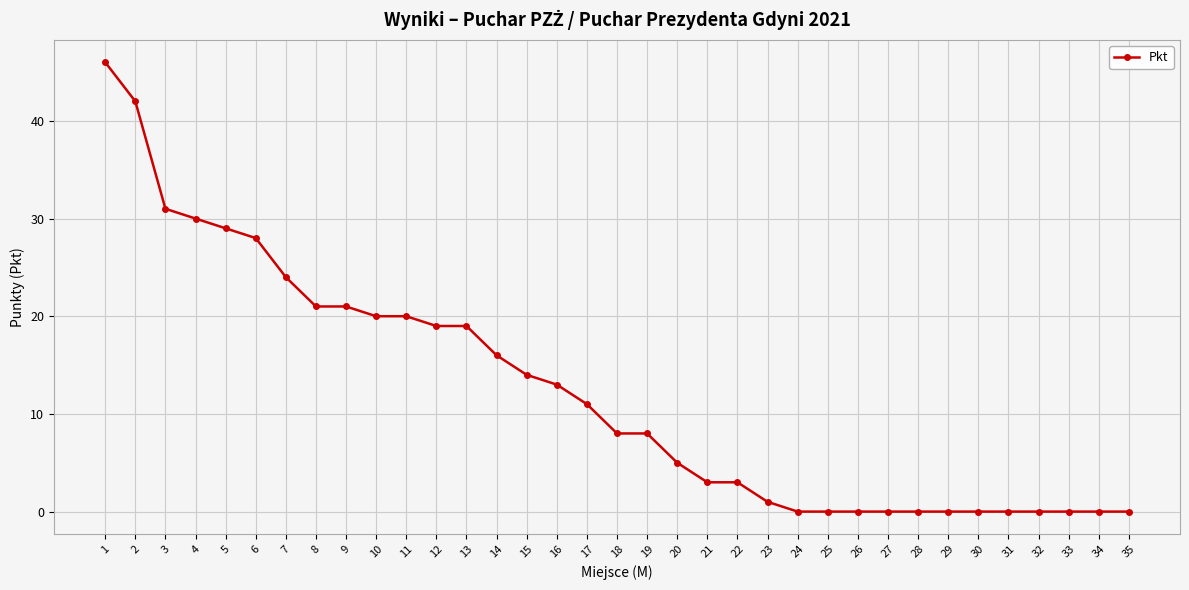

Is this an area chart (filled region under the line)?

No